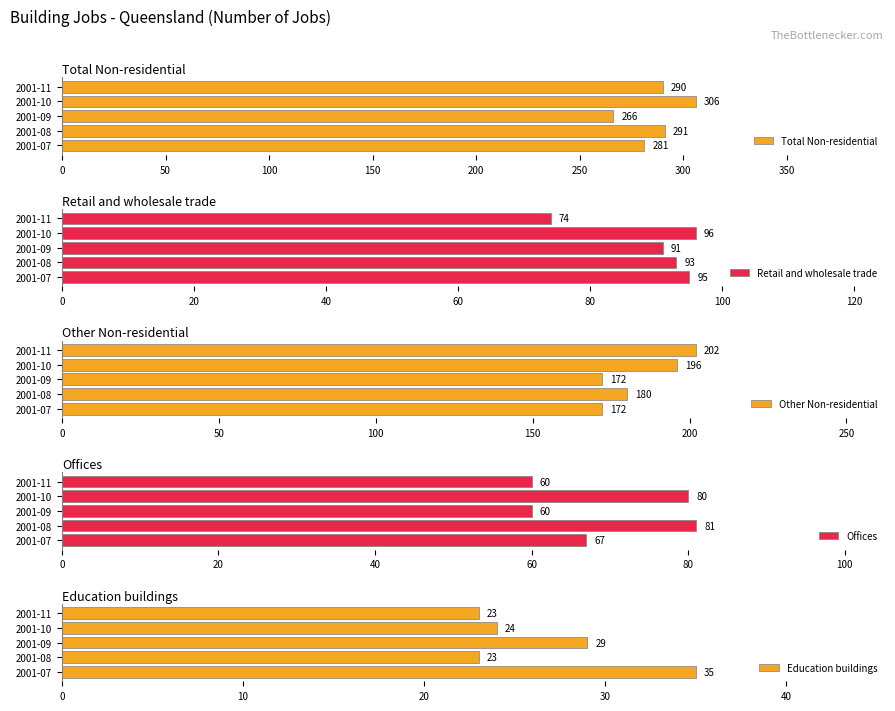

At how many categories does at least one series exceed 168?

5